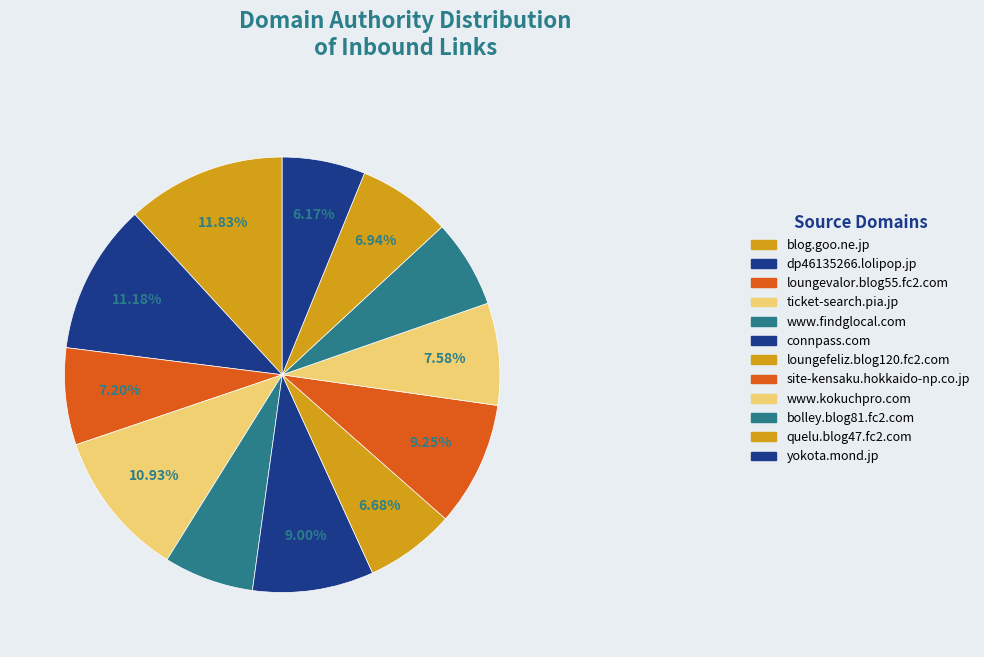

How many slices are in this pie chart?

12